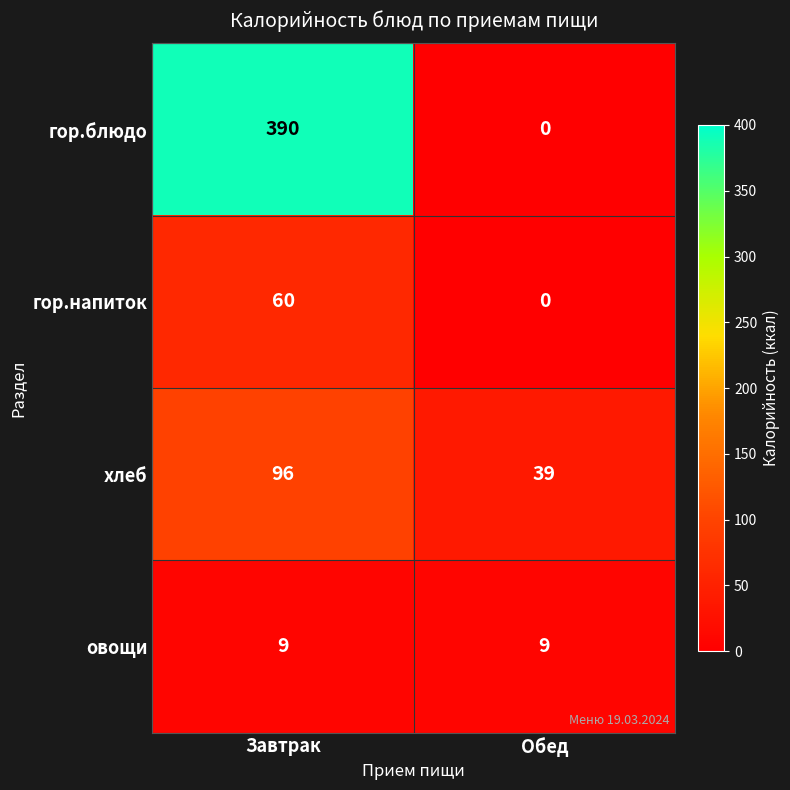

What value does the хлеб series have at Завтрак, to the nearest 10?

100